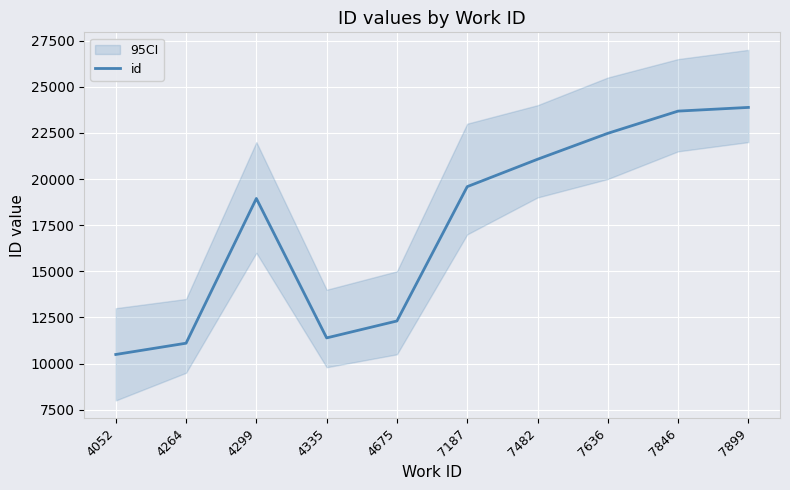

Which category has the lowest value across all series?

4052